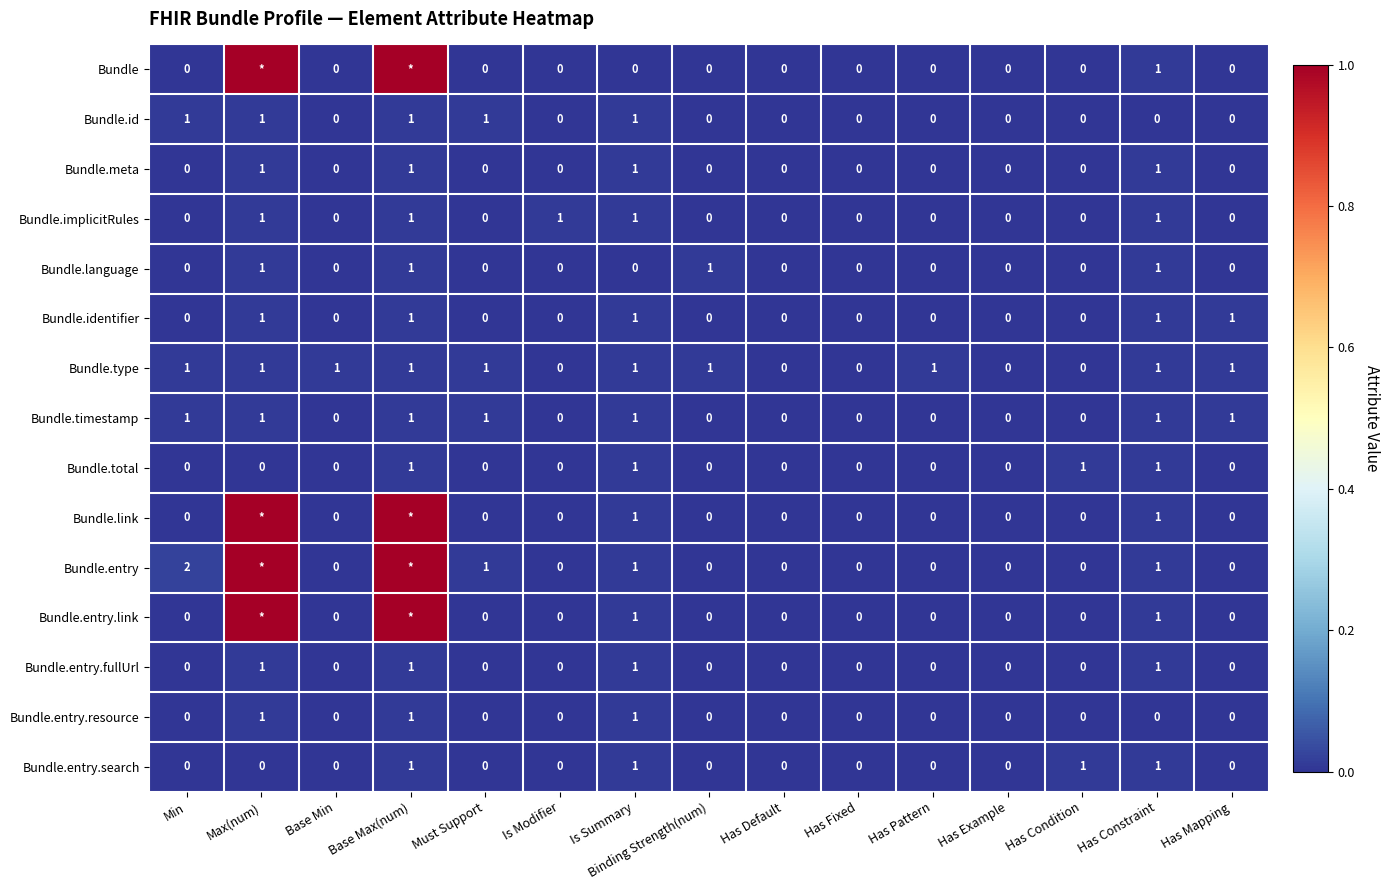

What is the sum of the Bundle.entry values at Has Mapping and Must Support?

1.0